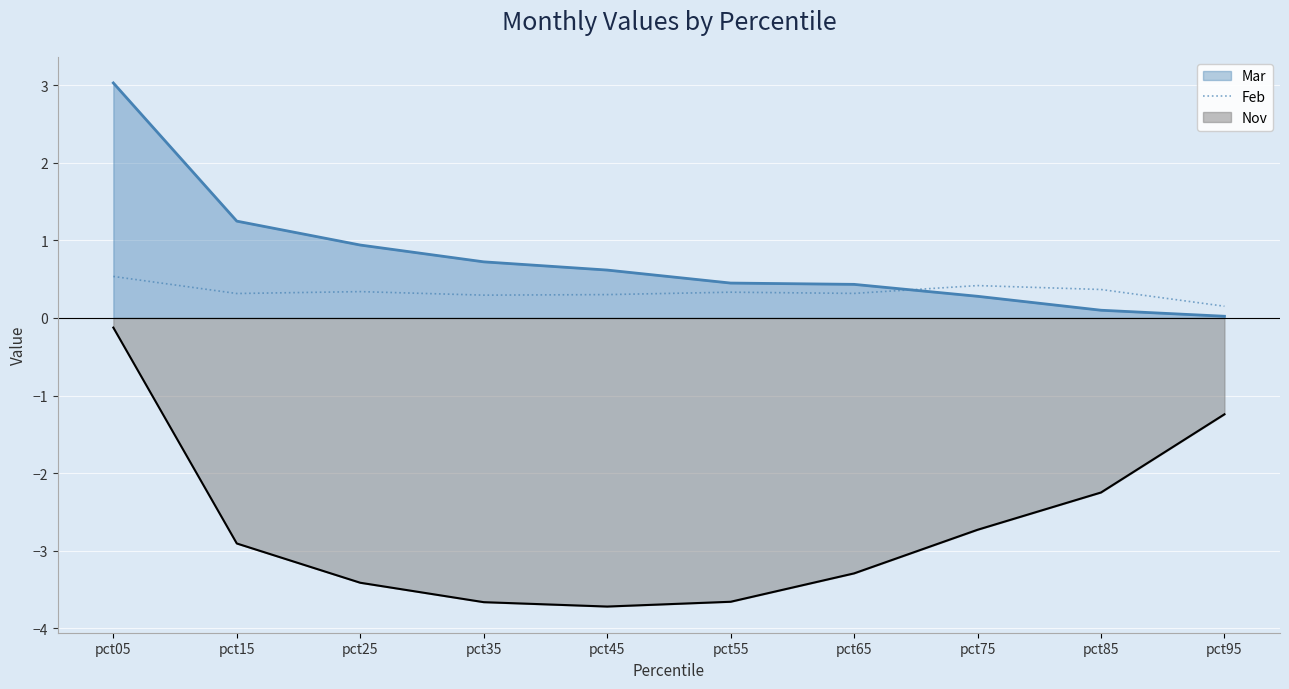

True or false: Mar has a value of 0.6 at pct45.

True